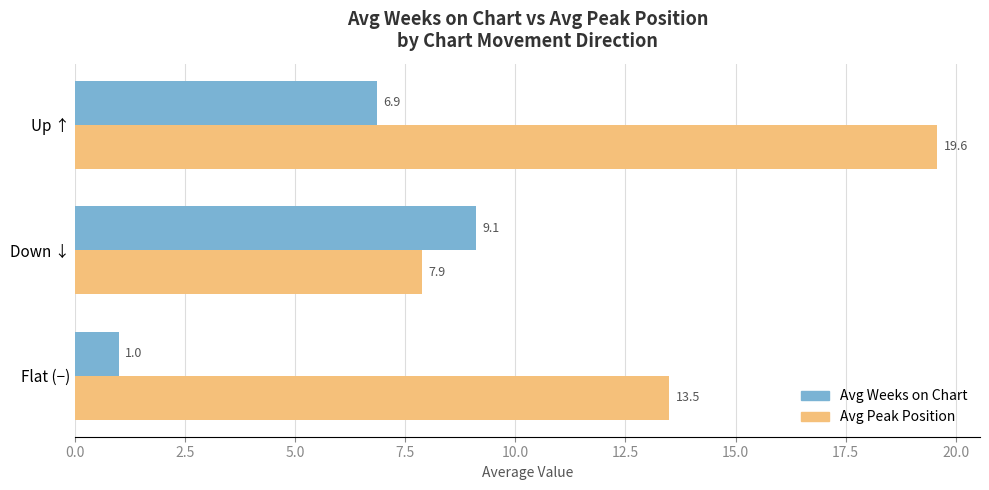

Where is Avg Weeks on Chart nearest to the value 5?

Up ↑